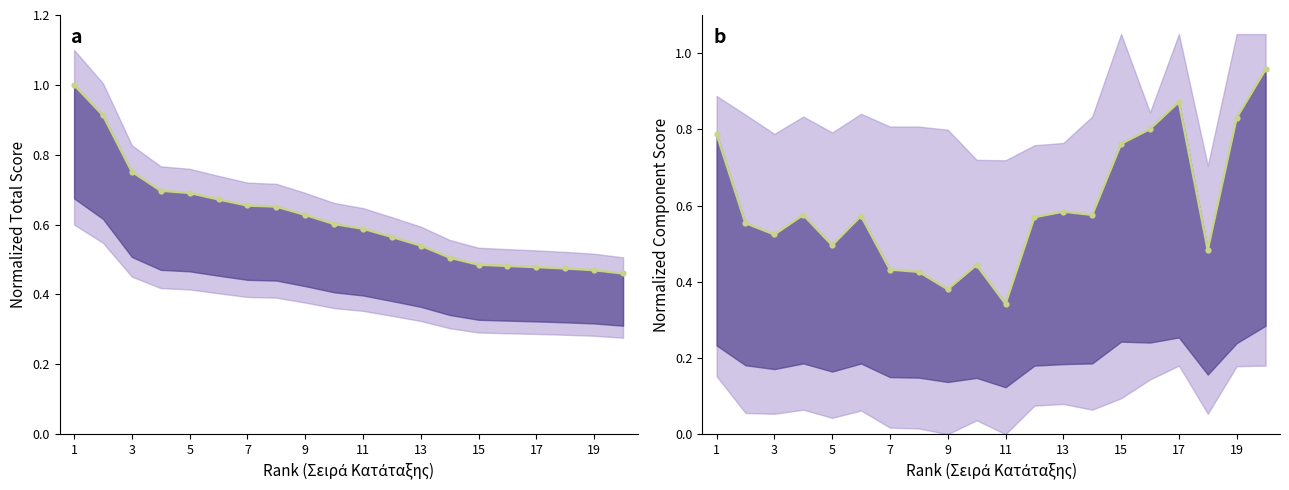

How many lines are shown in the chart?

2